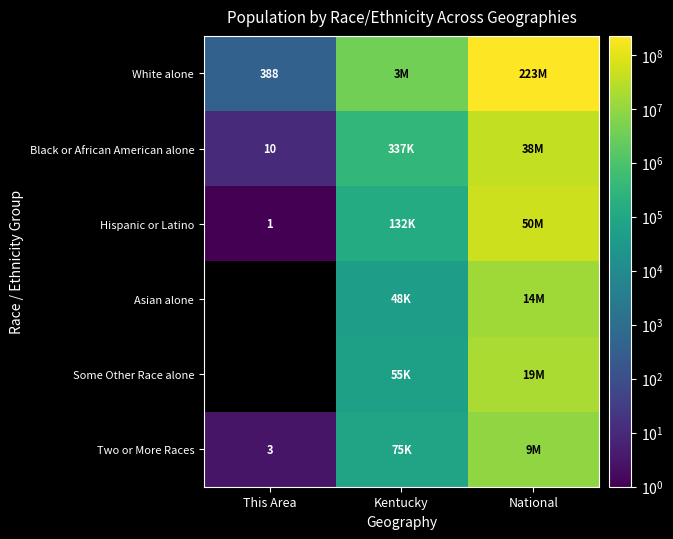

How many data points in White alone are above 3809537?

1